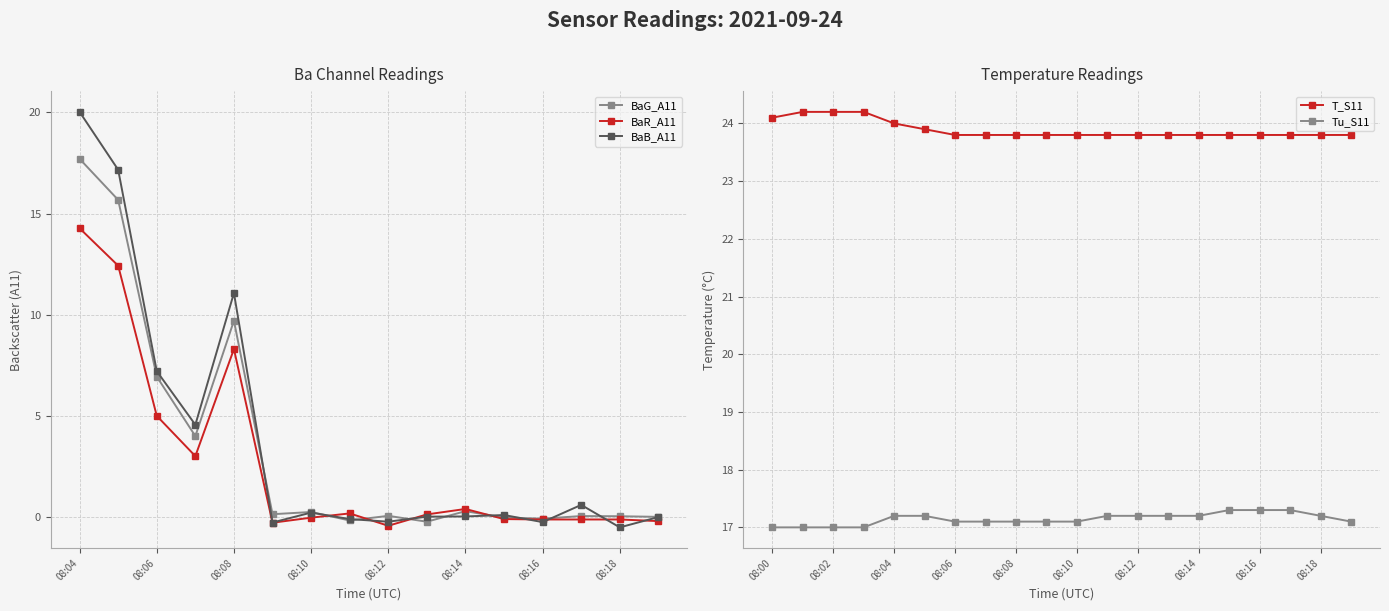

The value of BaB_A11 at 08:04 is 20.0. True or false?

True